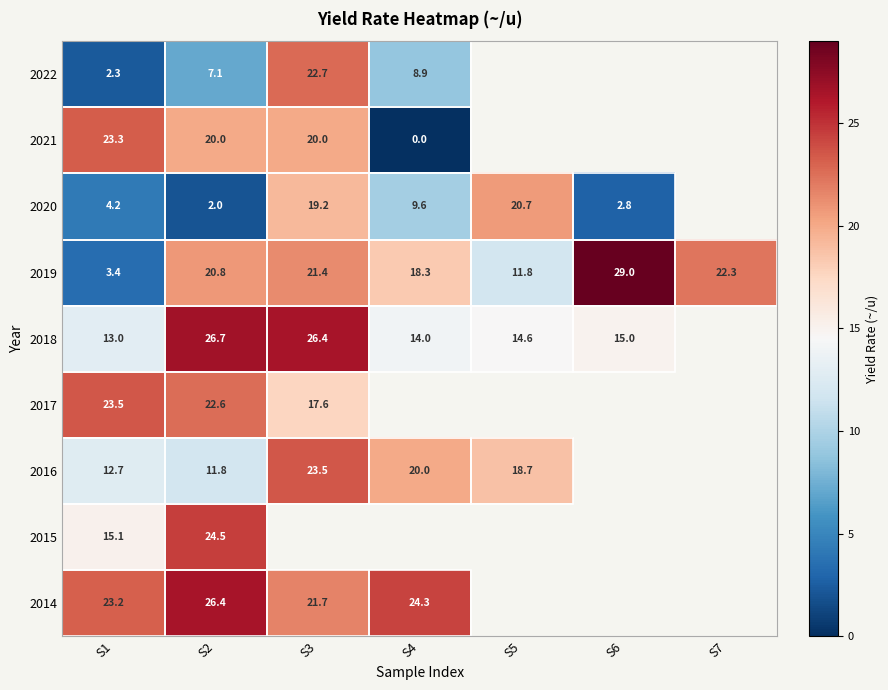

At which category is the sum across all series the highest?

S2